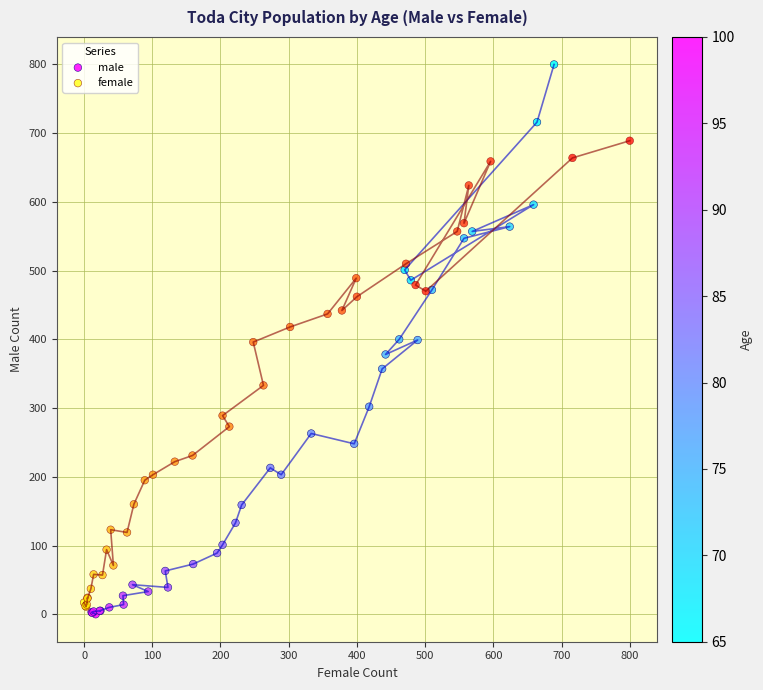

Which series reaches the minimum Y coordinate?

male